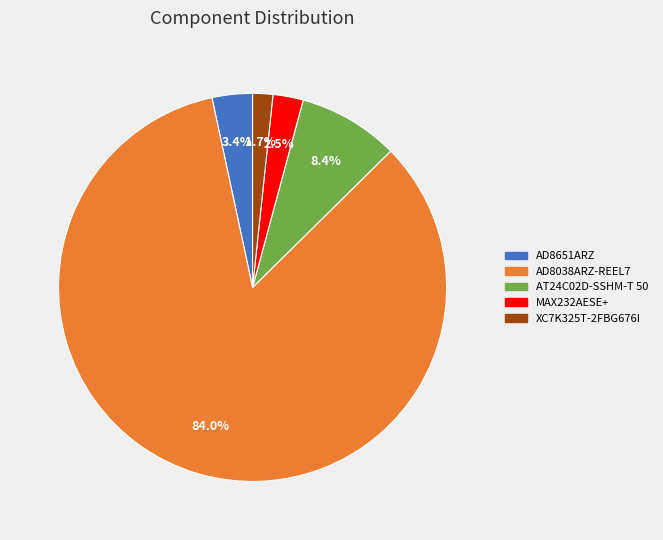

How many slices are in this pie chart?

5